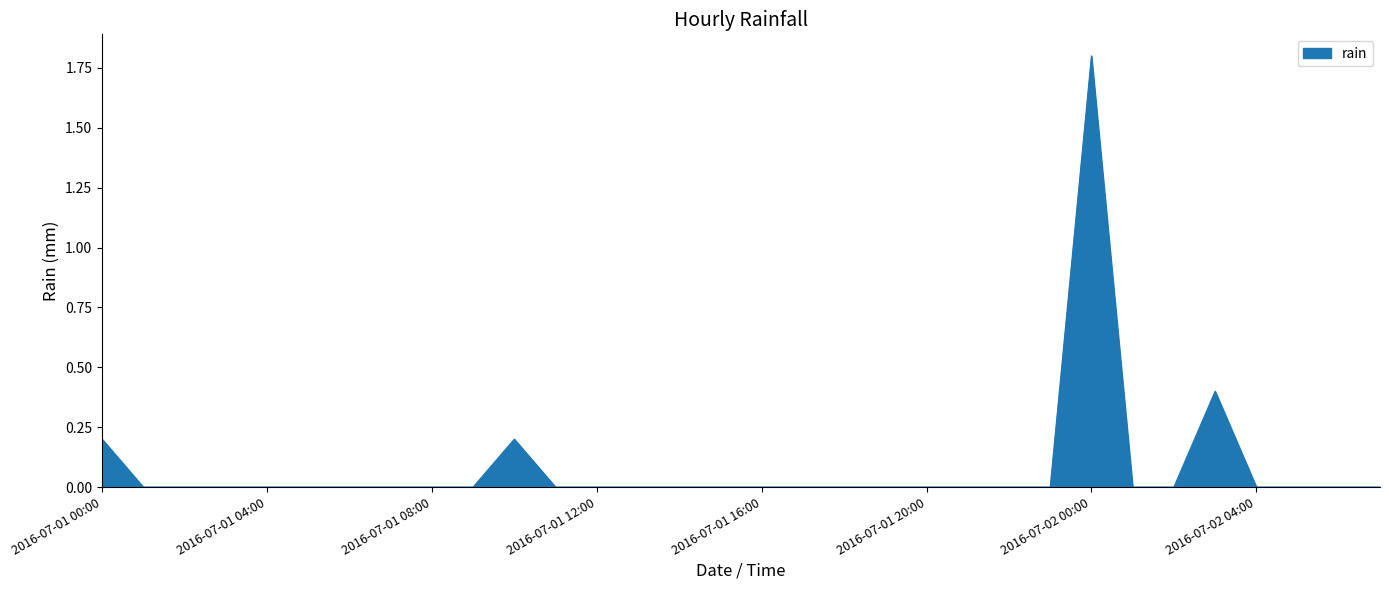

Count the number of data series in this chart.

1